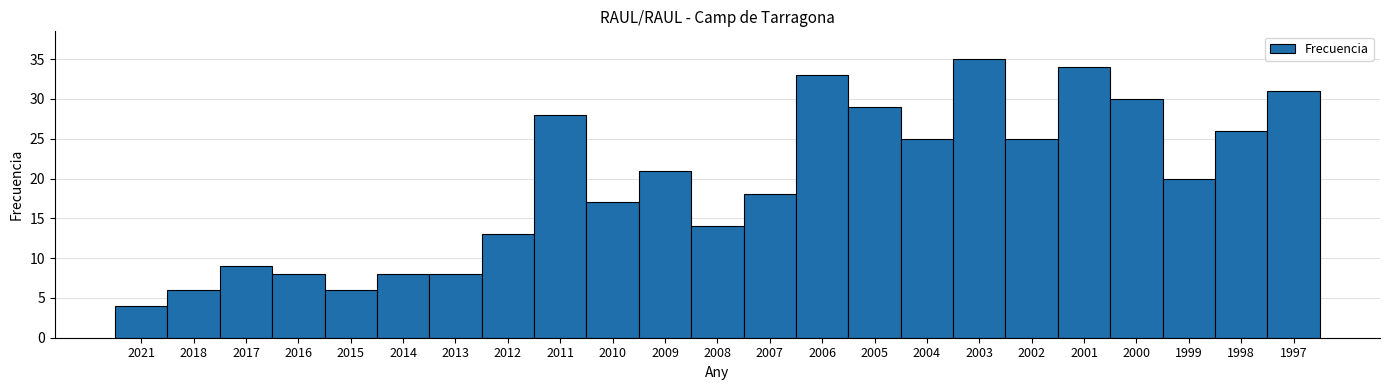

Reading left to right, transcribe all the data shown in this chart.

2021=4	2018=6	2017=9	2016=8	2015=6	2014=8	2013=8	2012=13	2011=28	2010=17	2009=21	2008=14	2007=18	2006=33	2005=29	2004=25	2003=35	2002=25	2001=34	2000=30	1999=20	1998=26	1997=31